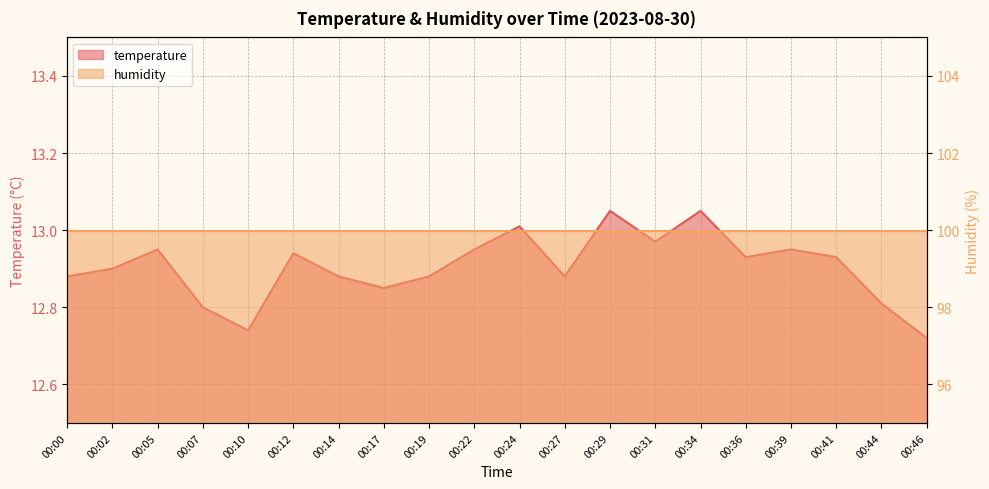

Reading left to right, extract all data points from this chart.

00:00=12.9	00:02=12.9	00:05=12.9	00:07=12.8	00:10=12.7	00:12=12.9	00:14=12.9	00:17=12.8	00:19=12.9	00:22=12.9	00:24=13.0	00:27=12.9	00:29=13.1	00:31=13.0	00:34=13.1	00:36=12.9	00:39=12.9	00:41=12.9	00:44=12.8	00:46=12.7